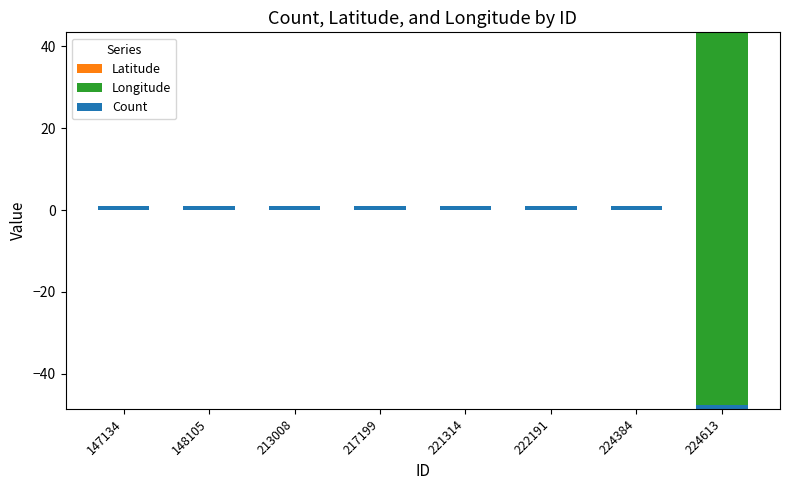

Which series has the widest spread of values?

Longitude